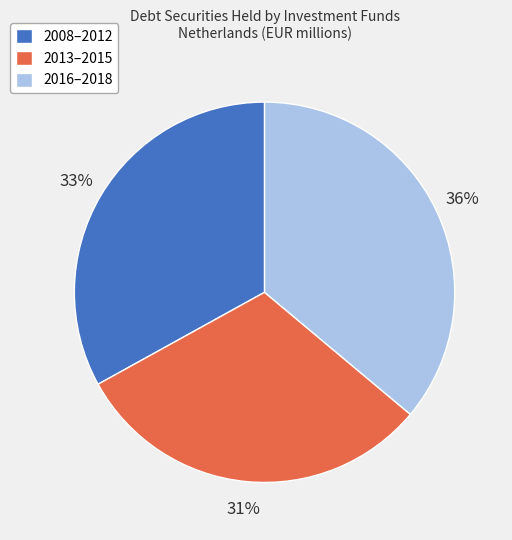

Approximately how many times larger is the value at 2016–2018 compared to 2013–2015?

1.2